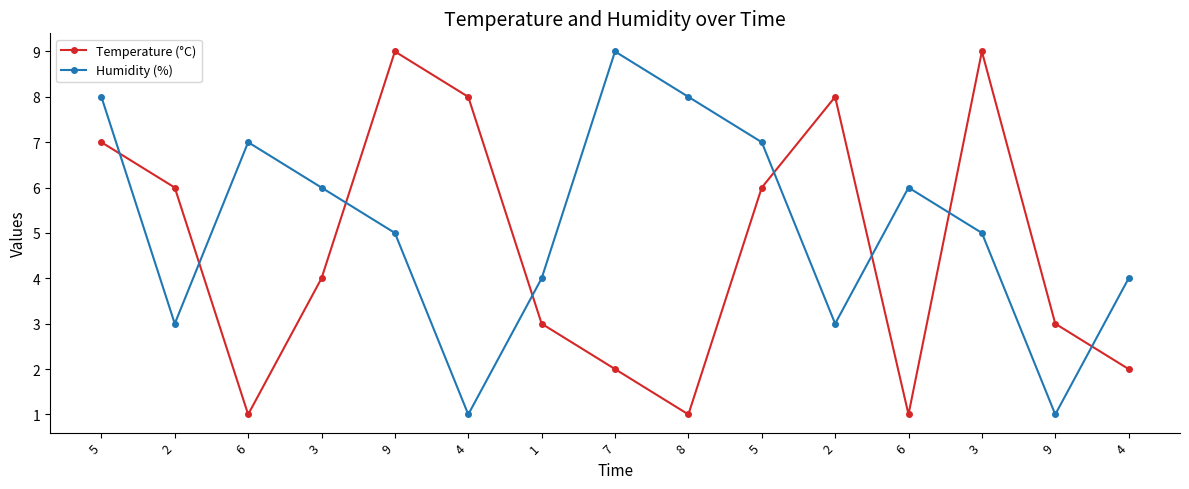

How many data points in Temperature (°C) are less than 4?

7